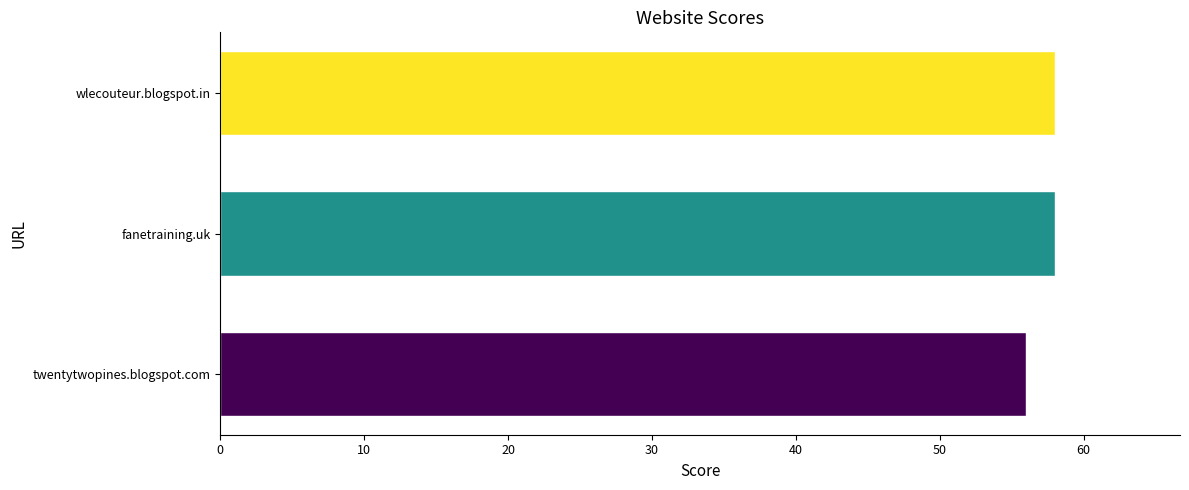

Reading top to bottom, list all the values displayed in this chart.

58	58	56